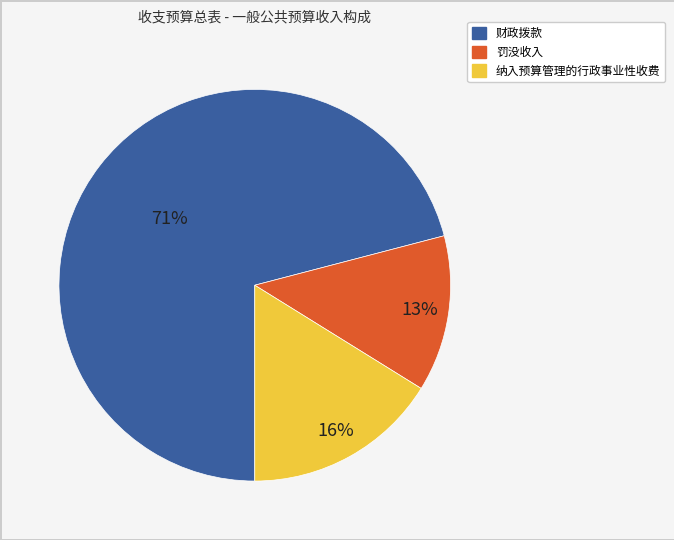

True or false: 罚没收入 accounts for 5% of the total.

False